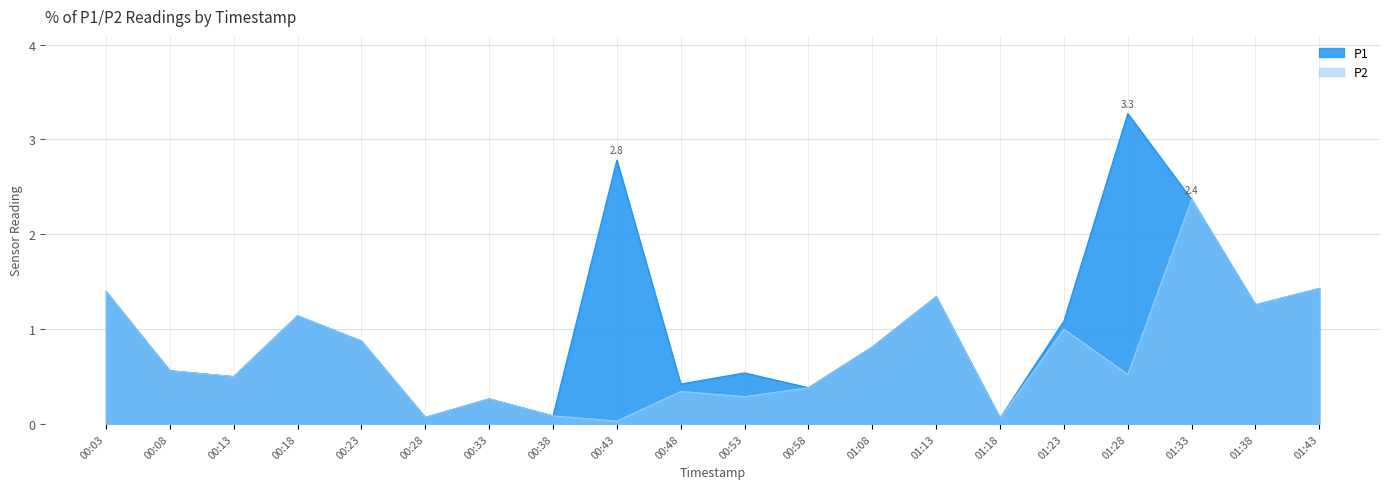

At which category does P1 reach its first local valley?

00:13